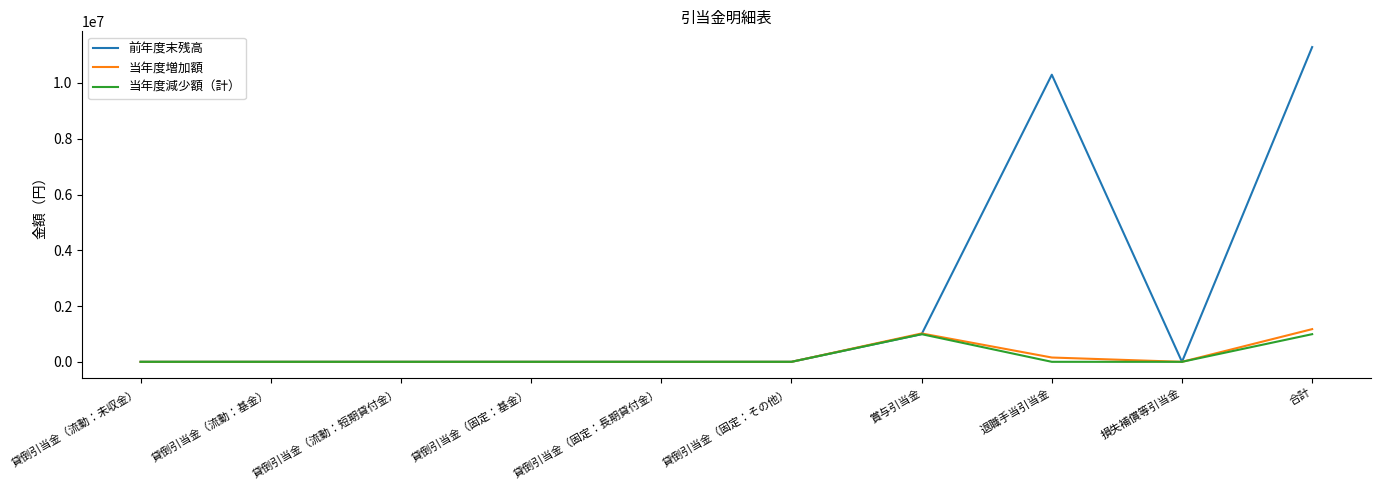

Which series changed the most between 退職手当引当金 and 損失補償等引当金?

前年度末残高